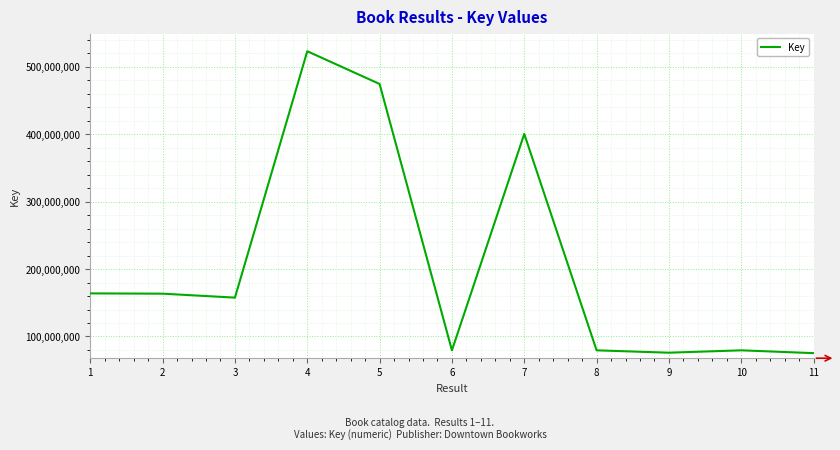

What is the greatest value displayed?

523012468